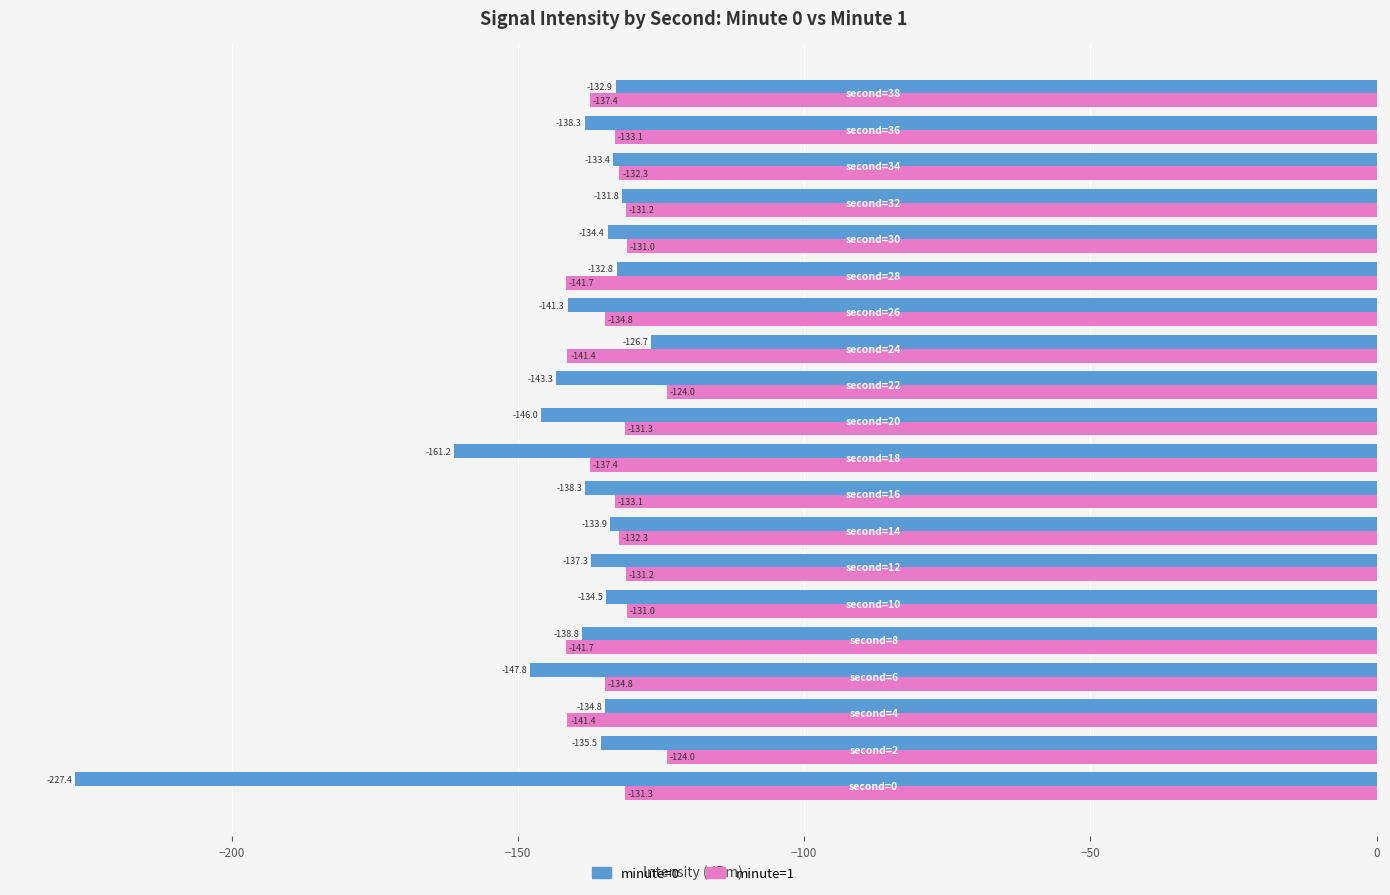

Which series has the largest total across all categories?

minute=1